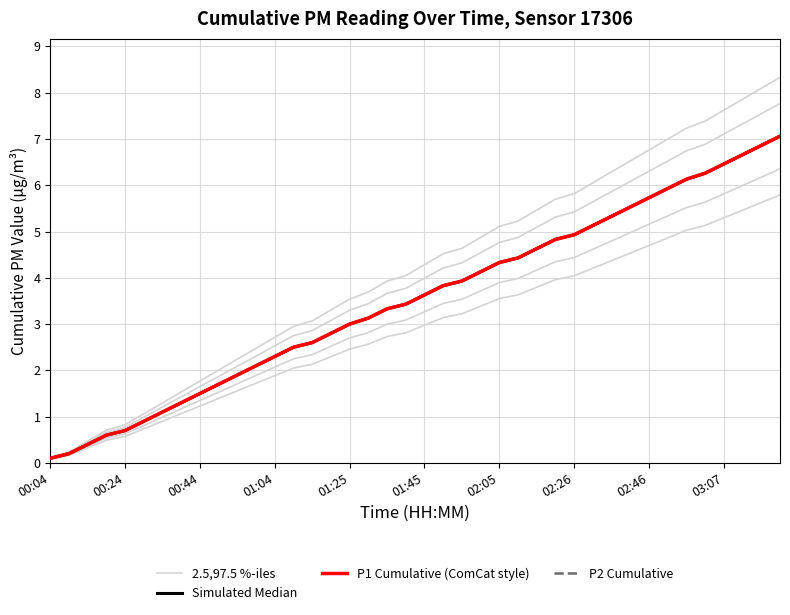

What is the smallest value displayed?

0.1